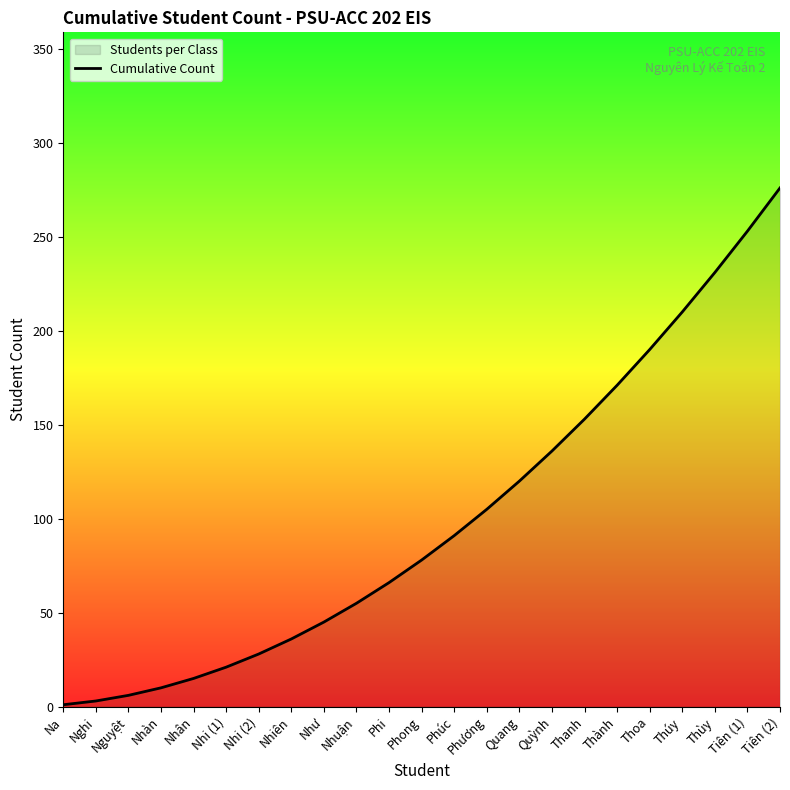

What is the difference between the values at Như and Nhiên?

9